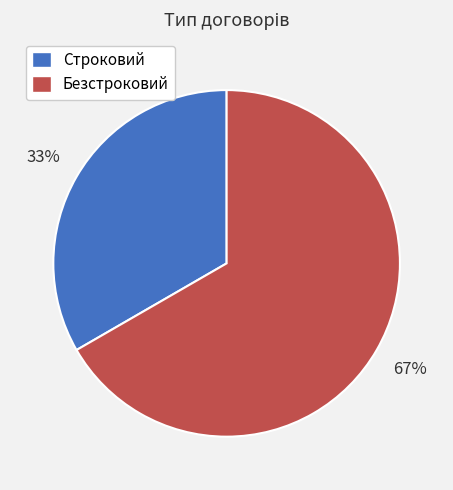

Which has a higher value, Строковий or Безстроковий?

Безстроковий